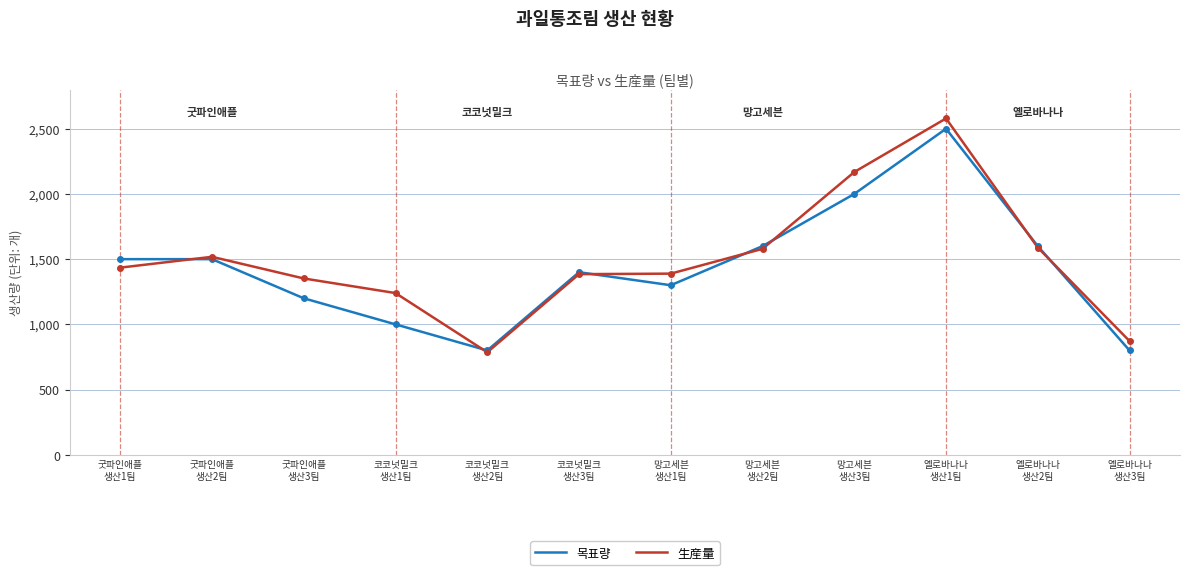

What is the difference between the highest and lowest values at 옐로바나나
생산1팀?

79